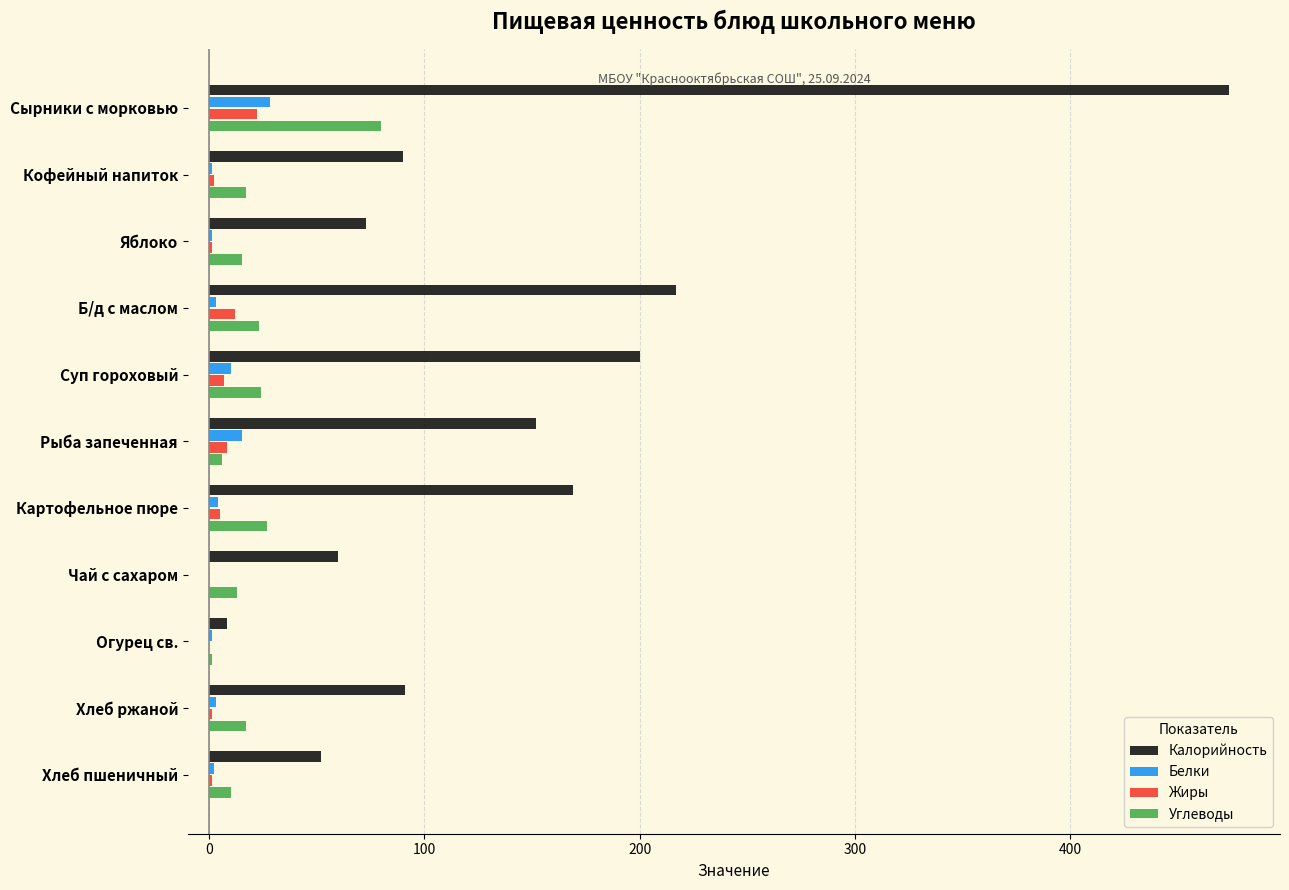

Which series has the largest total across all categories?

Калорийность